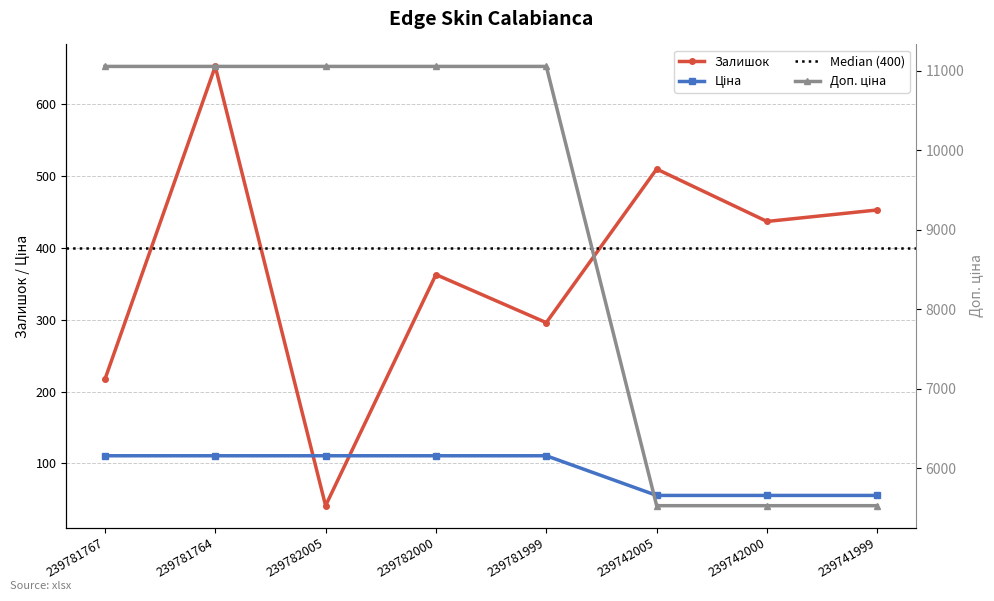

What is the label of the 8th point from the right?

239781767